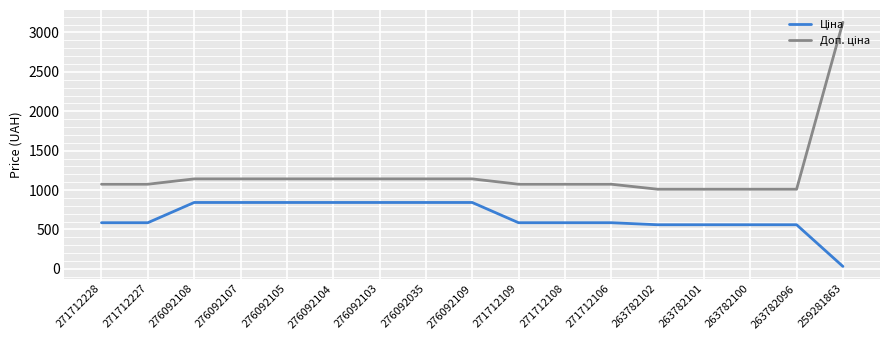

At which category is the sum across all series the highest?

259281863